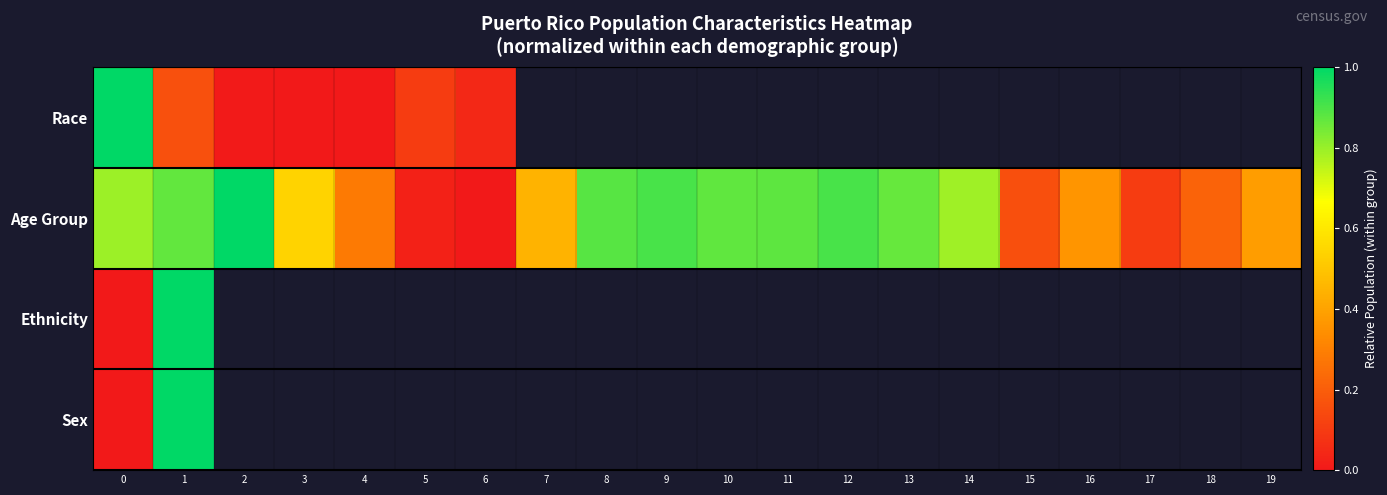

At which category is the sum across all series the highest?

1